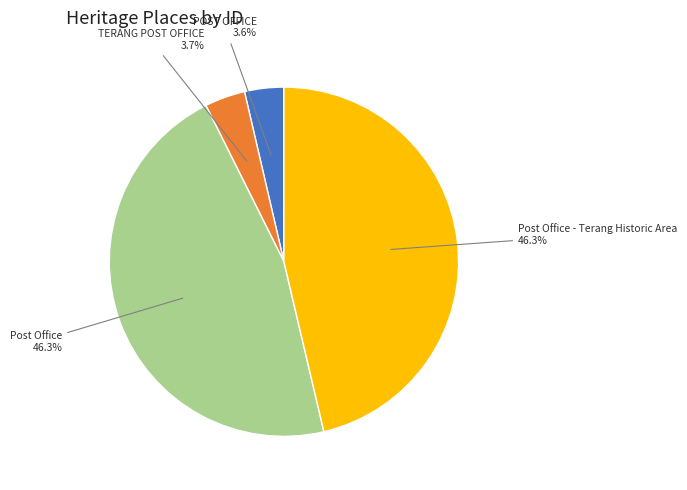

To the nearest percent, what percentage of the pie is POST OFFICE?

4%